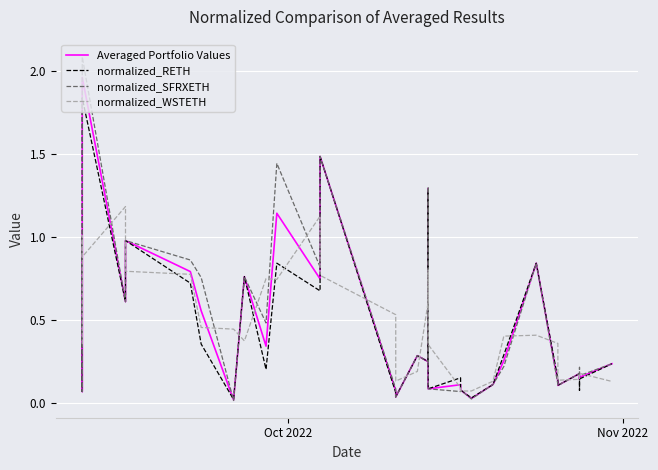

At how many categories does at least one series exceed 1?

7